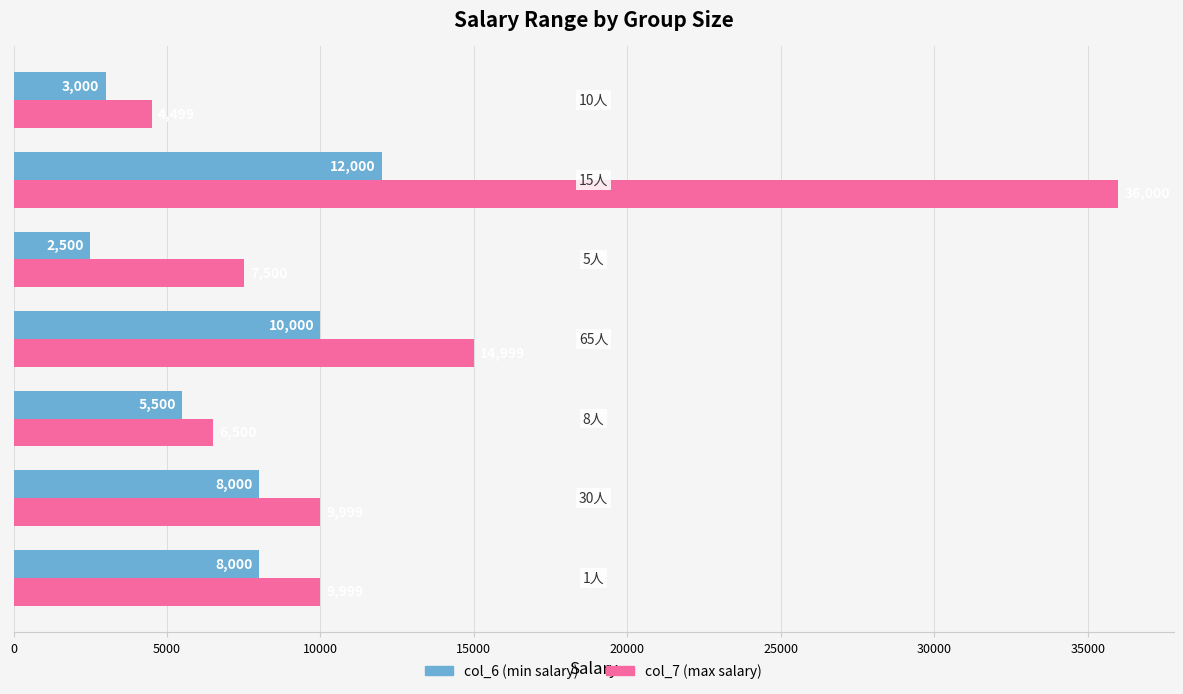

What is the minimum value for col_7 (max salary)?

4499